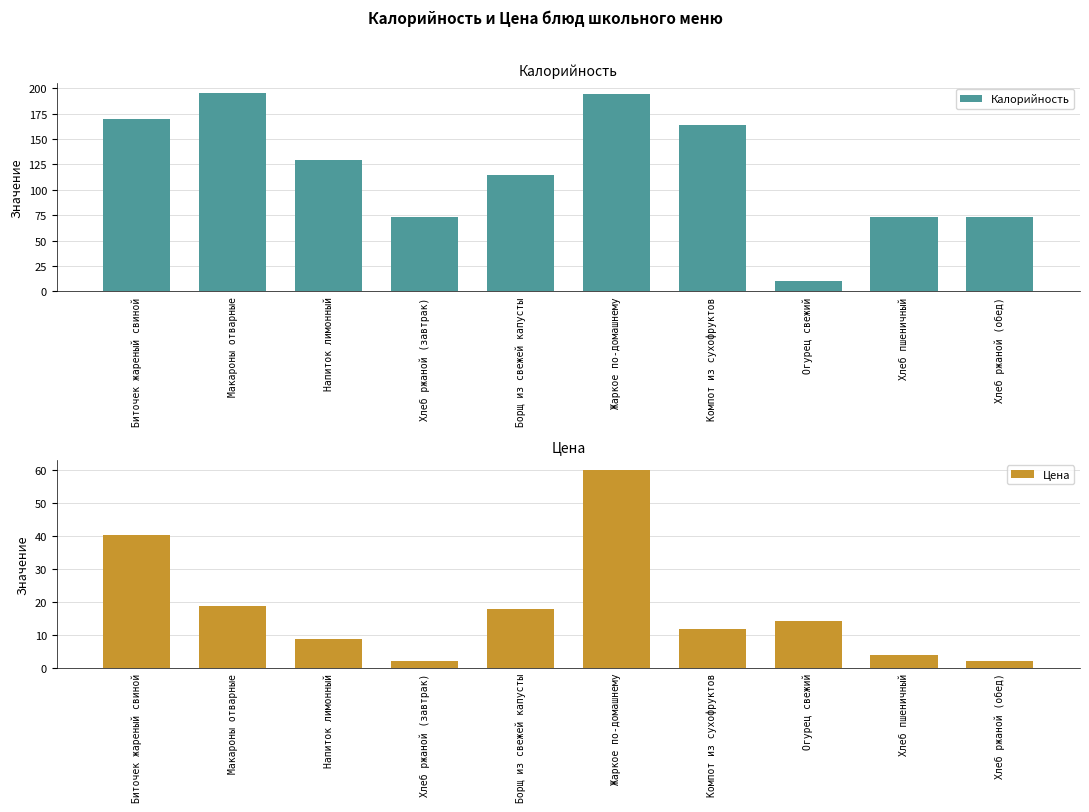

What is the average value of the Цена series?

18.0